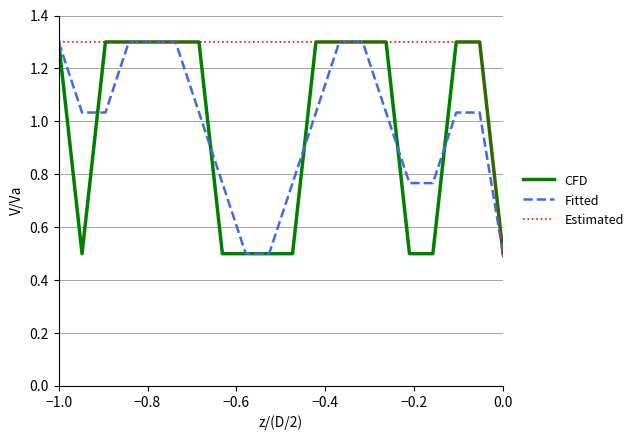

What is the greatest value displayed?

1.3